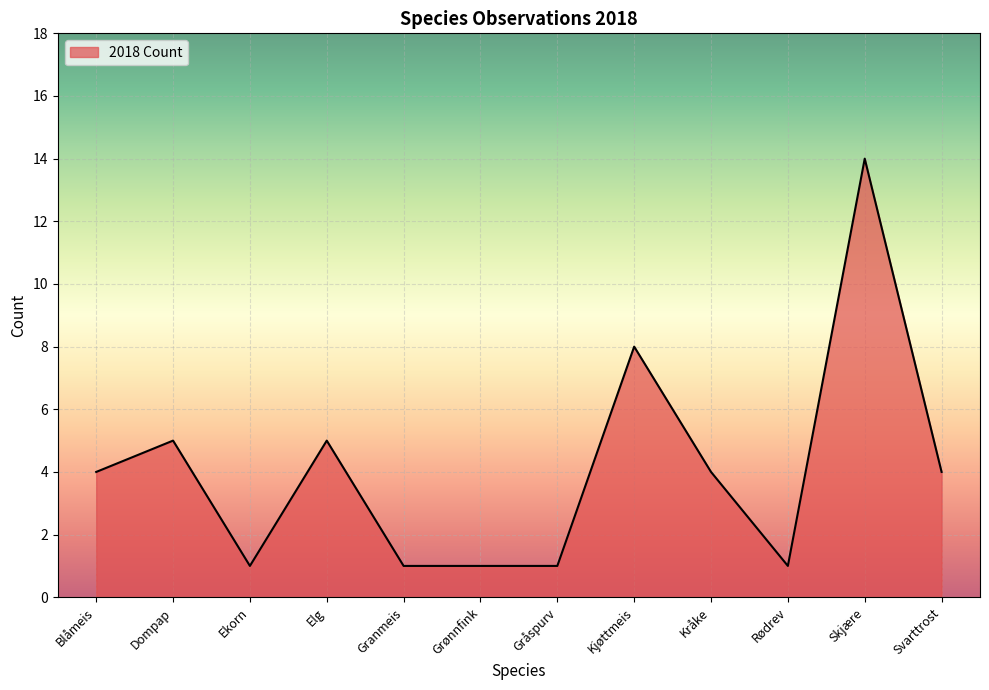

At which label is the value closest to 7?

Kjøttmeis